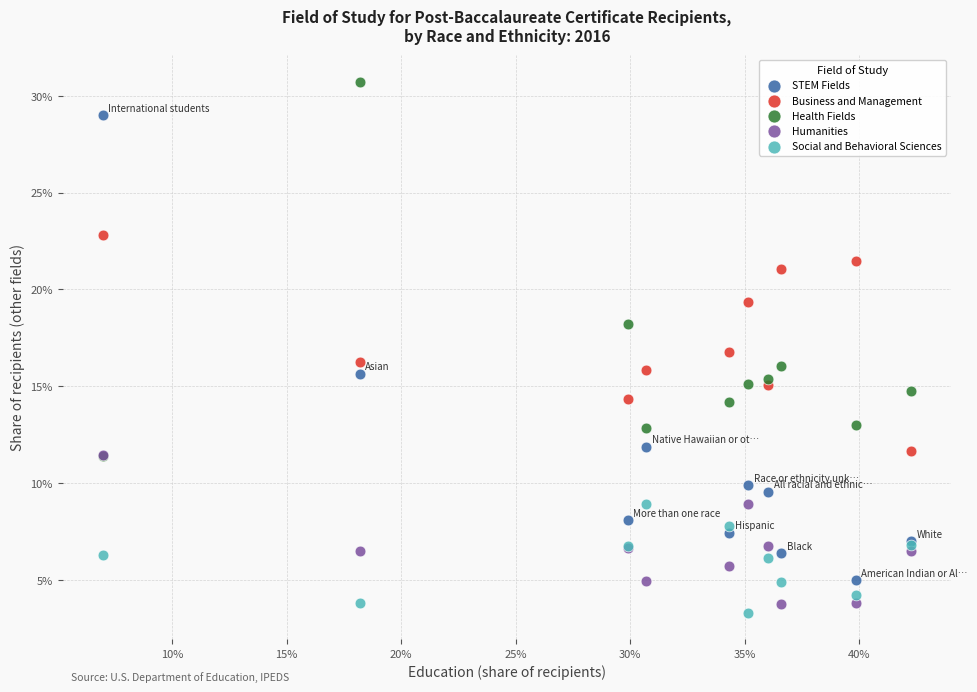

Which series contains the highest Y value?

Health Fields